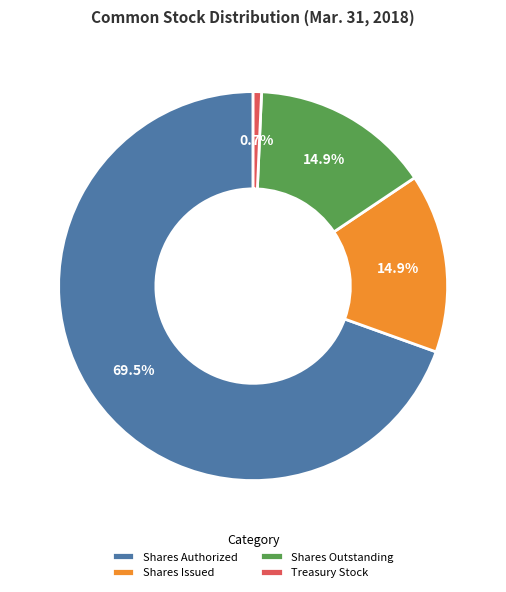

Which category accounts for the majority?

Shares Authorized